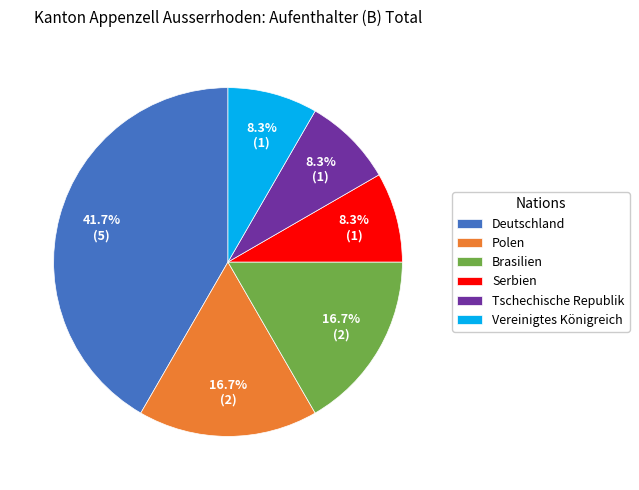

Is Brasilien the majority of the pie?

No